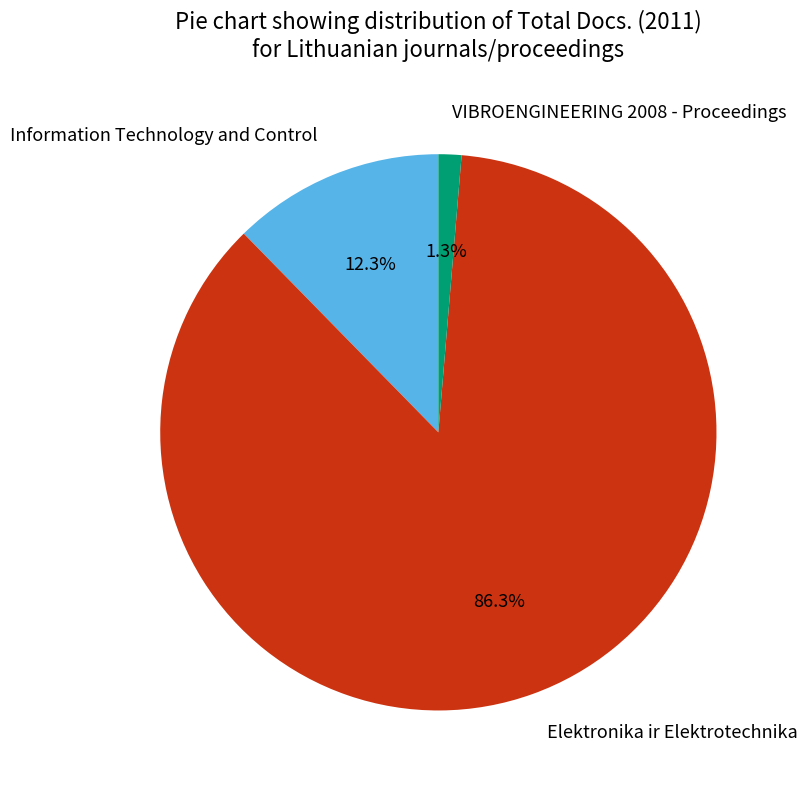

Which slice is the largest?

Elektronika ir Elektrotechnika